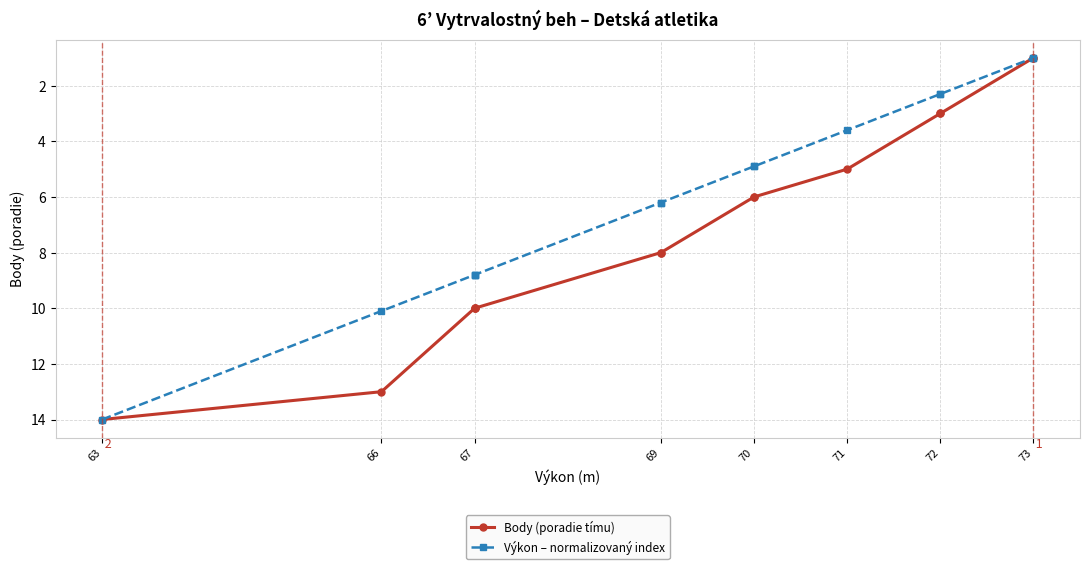

What are all the series names shown in the legend?

Body (poradie tímu), Výkon – normalizovaný index